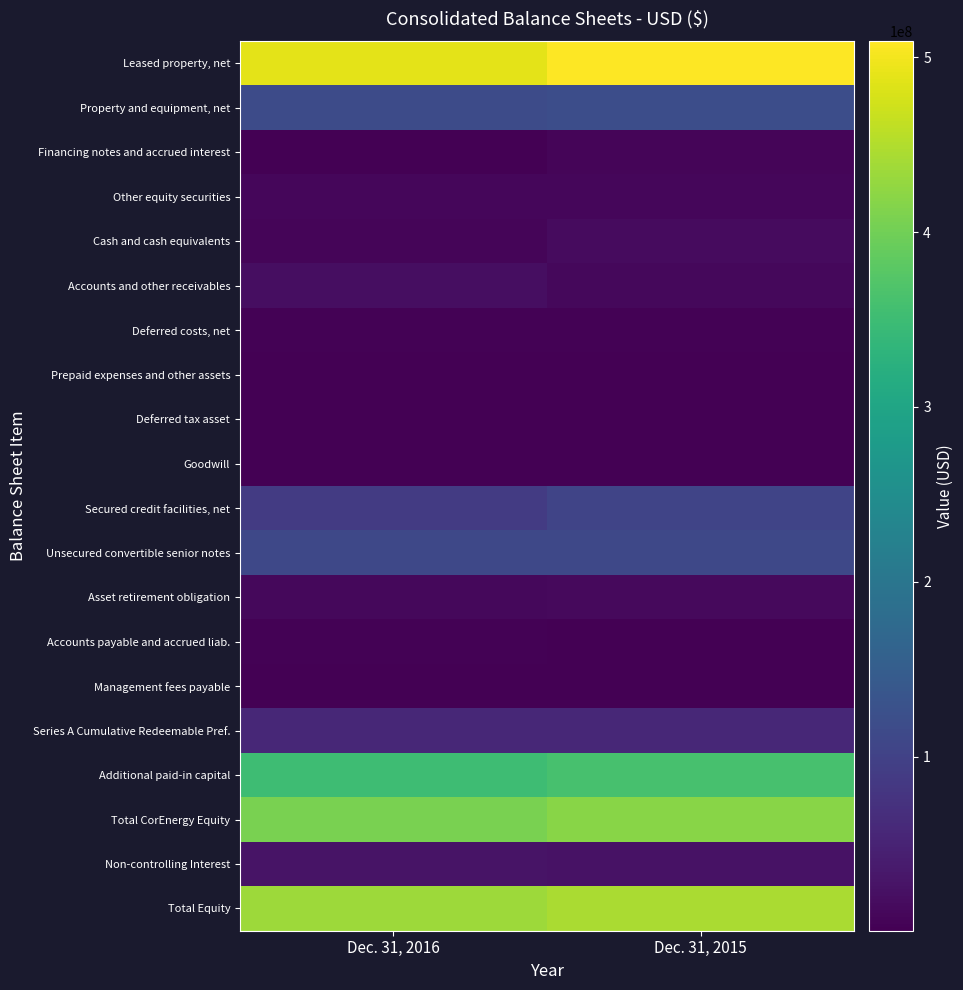

Which category has the lowest value across all series?

Dec. 31, 2016